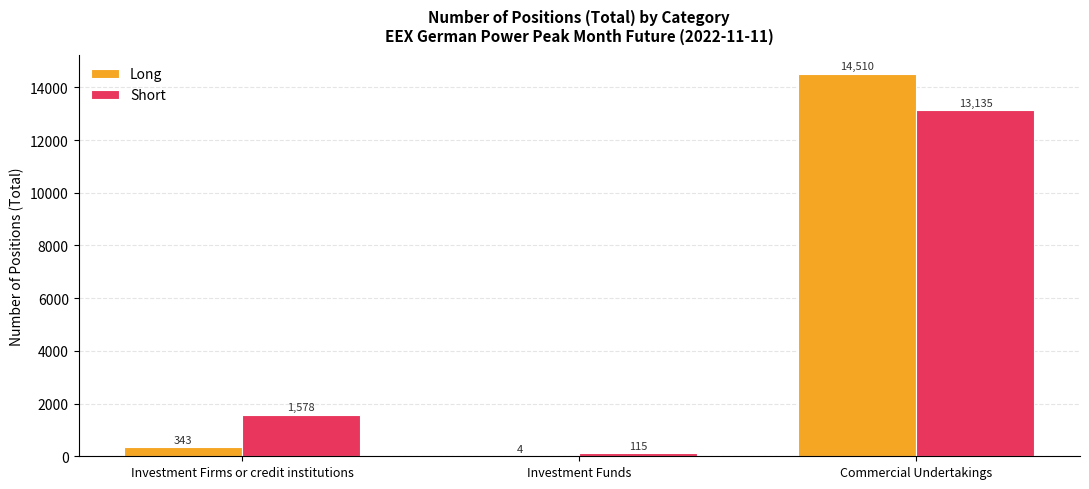

Is it true that Short equals 1578 at Investment Firms or credit institutions?

True